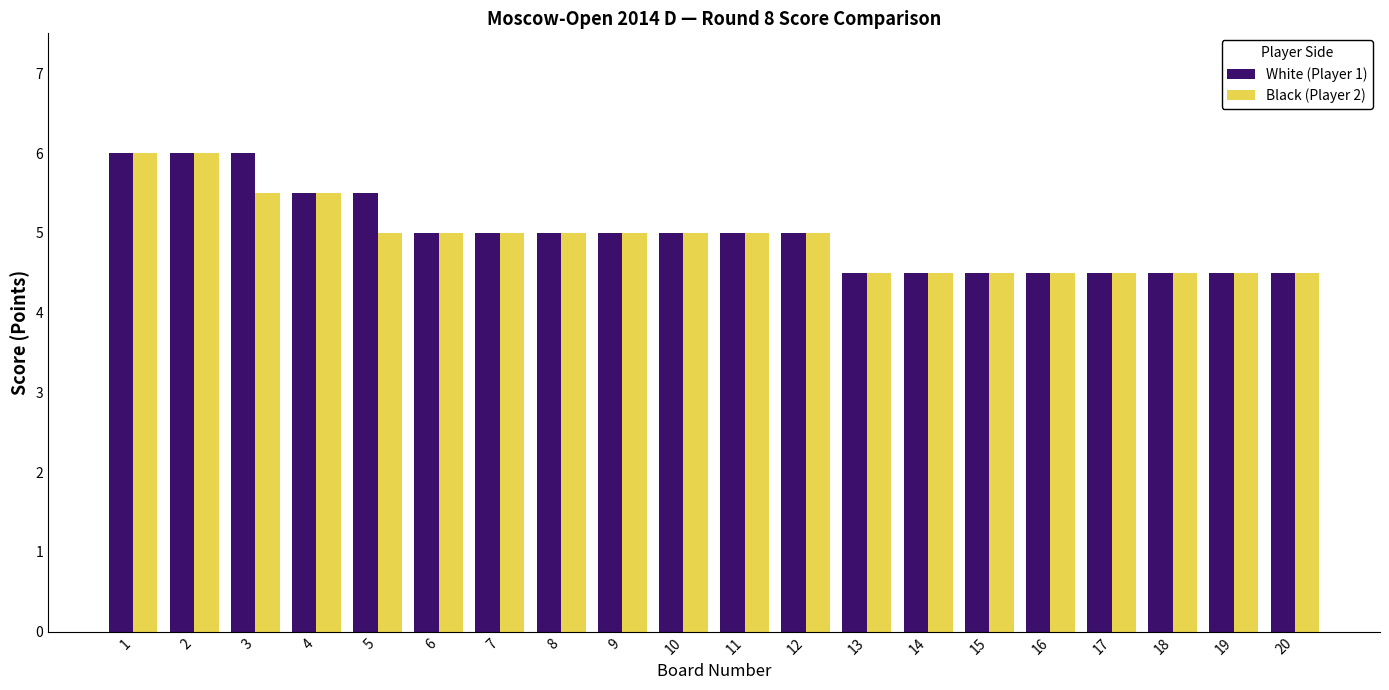

Is the value of Black (Player 2) at 12 greater than the value of White (Player 1) at 4?

No